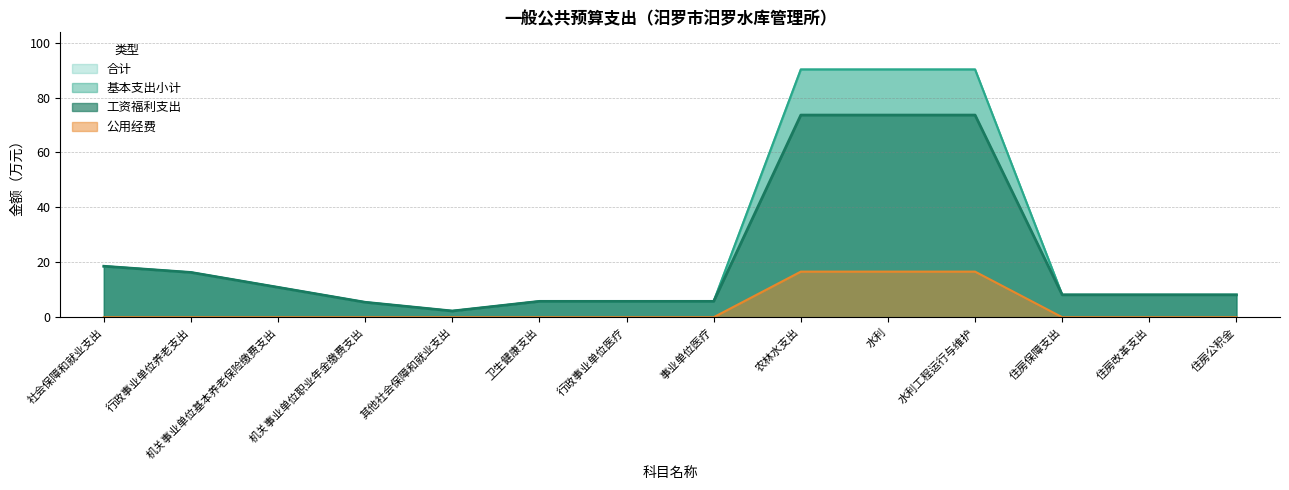

True or false: 工资福利支出 has more than 0 interior local peaks.

False